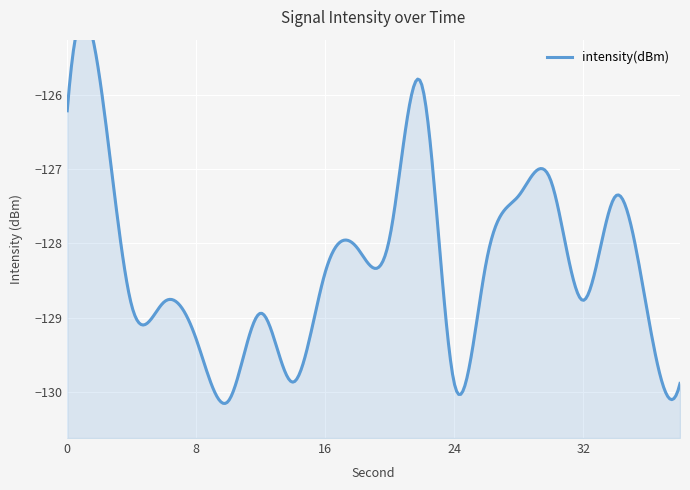

The value at 24 is -231.7. True or false?

False